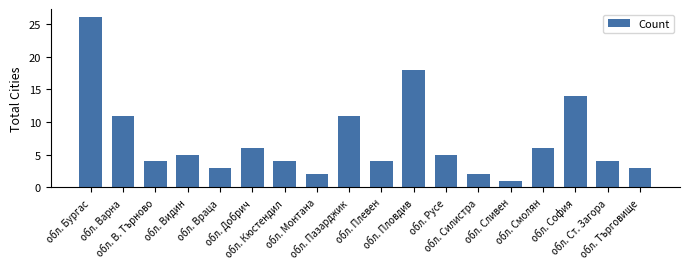

Are the bars horizontal?

No